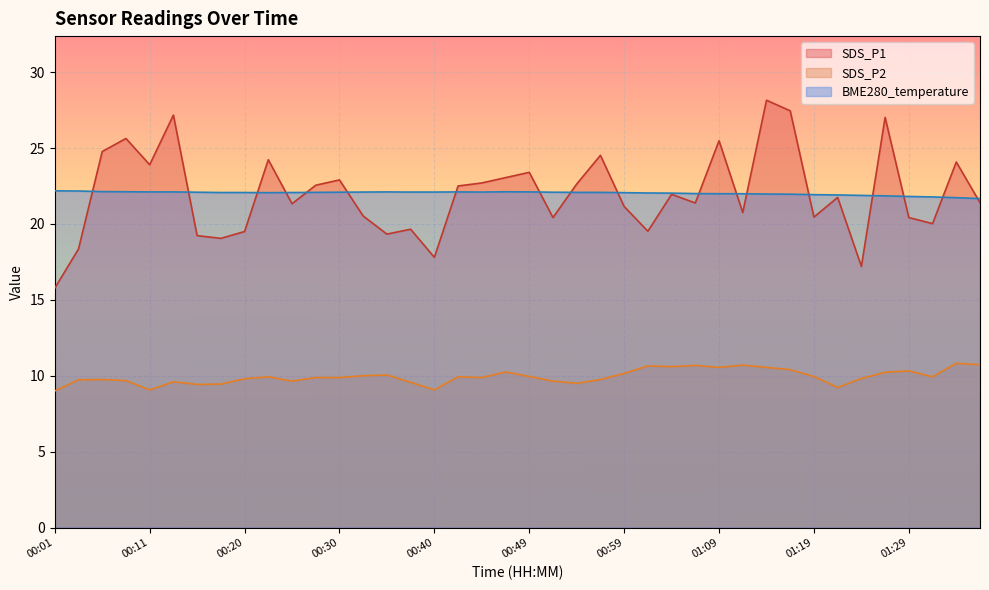

Which category has the highest value across all series?

01:14